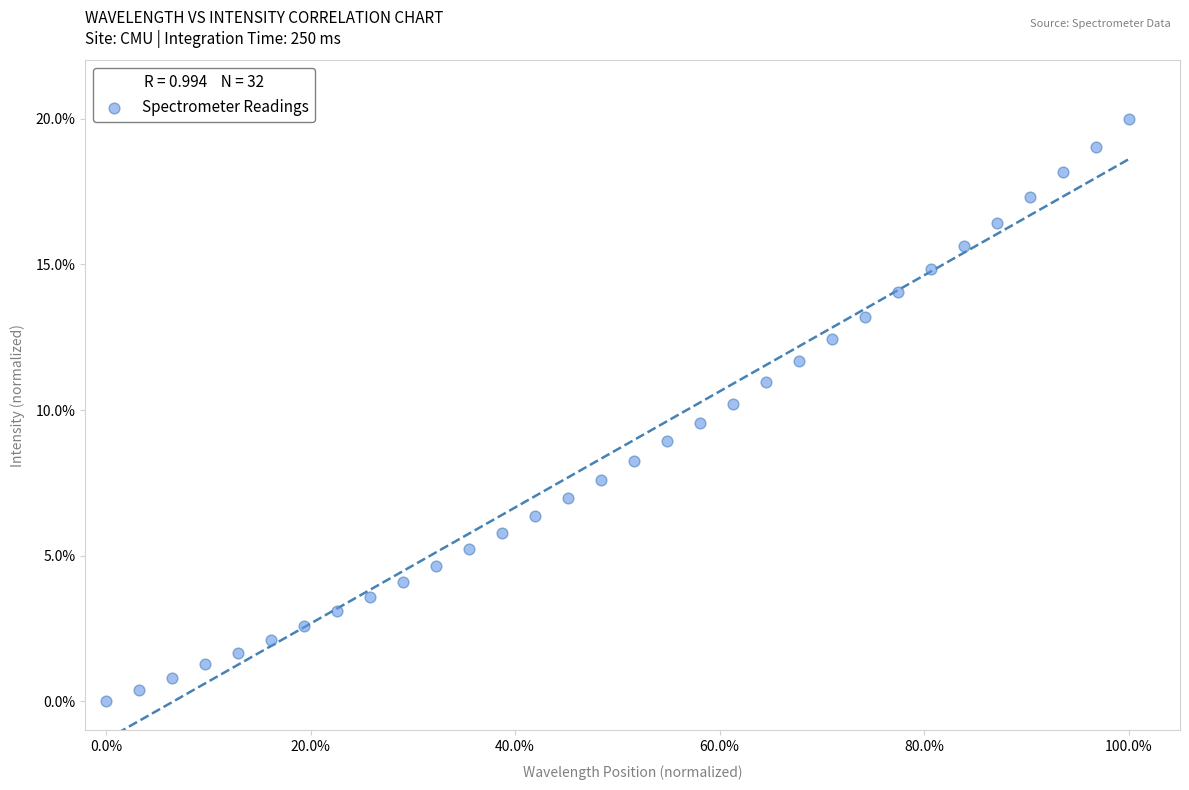

What is the range of Y values (max minus min)?

20.0